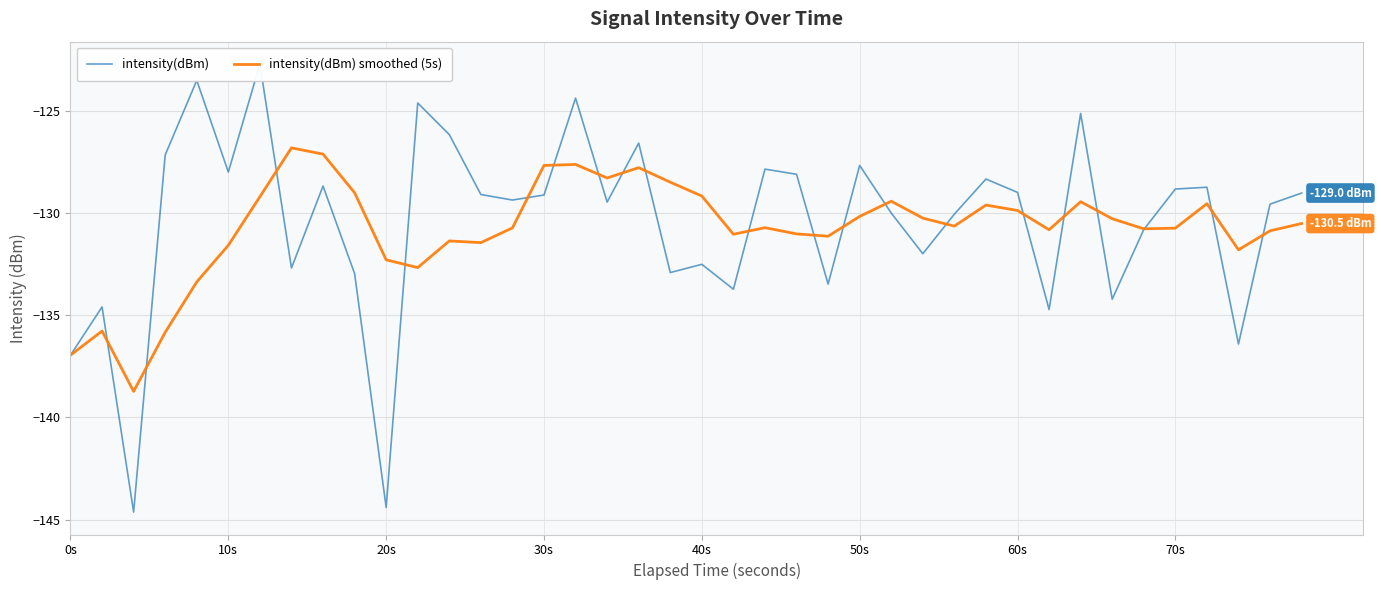

What is the minimum value for intensity(dBm)?

-144.6